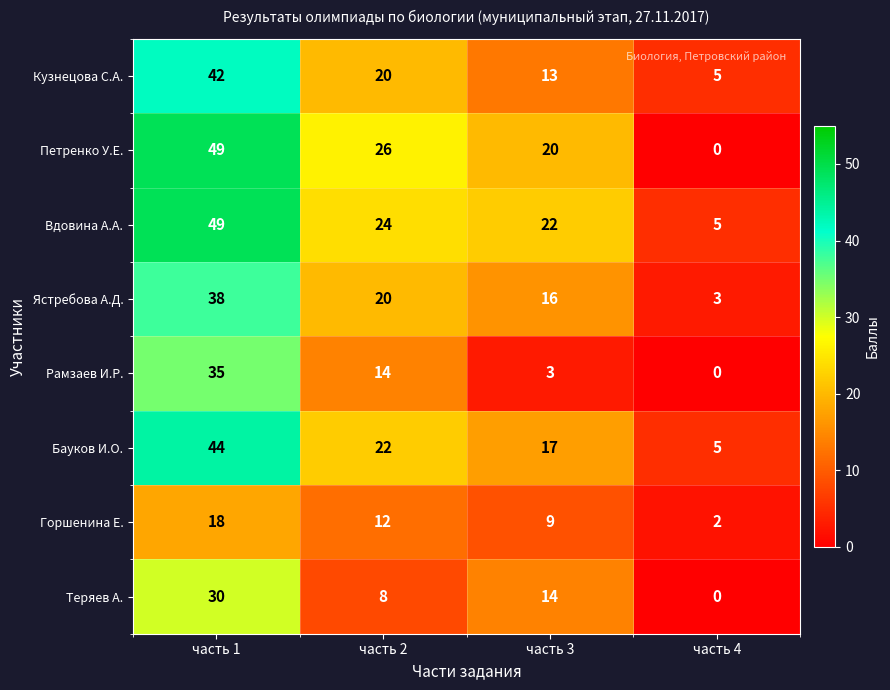

What is the difference between the second highest and second lowest values in the Ястребова А.Д. series?

4